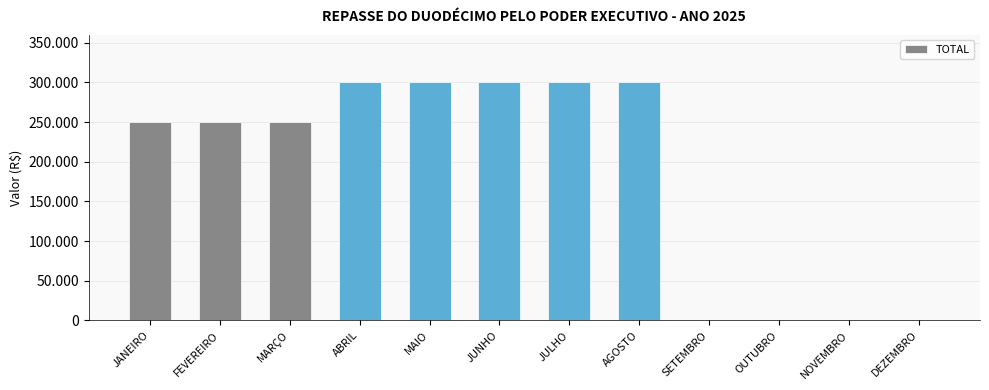

List the labels in order of value, smallest first.

SETEMBRO, OUTUBRO, NOVEMBRO, DEZEMBRO, JANEIRO, FEVEREIRO, MARÇO, ABRIL, MAIO, JUNHO, JULHO, AGOSTO